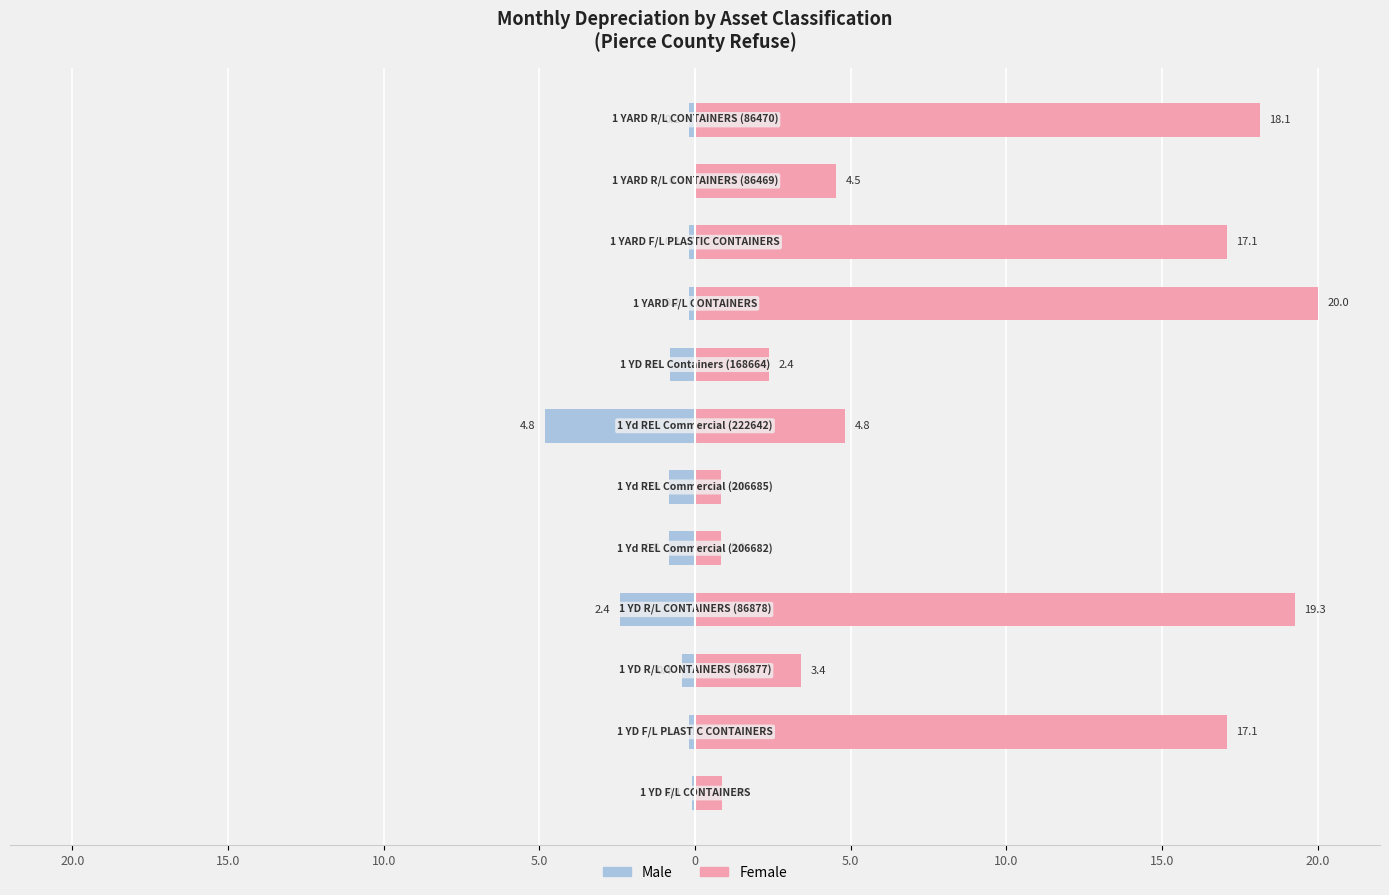

The value of Female at 15.0 is 3.6. True or false?

False